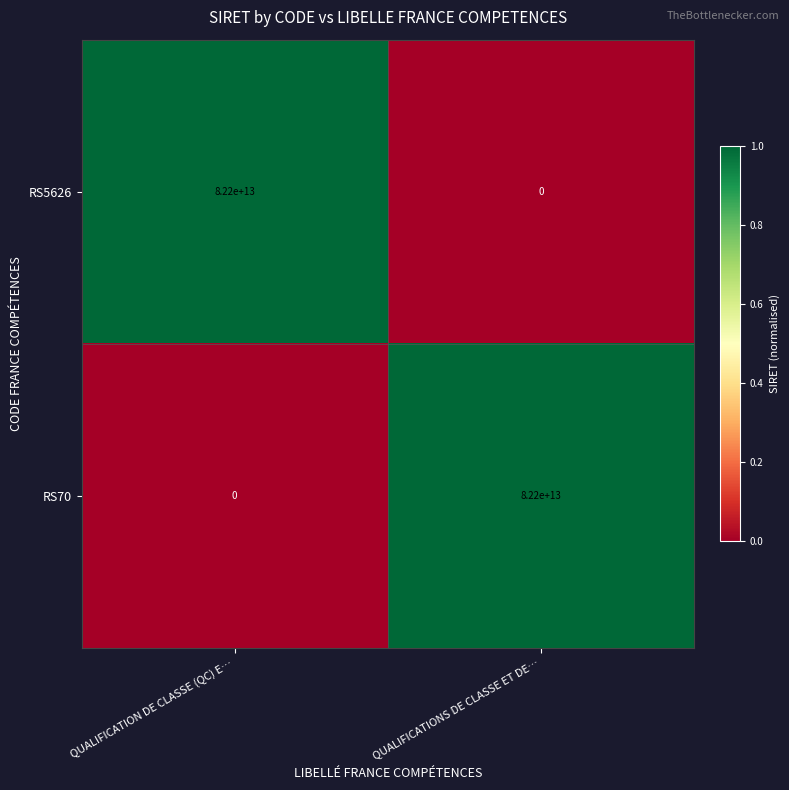

What is the difference between the highest and lowest values at QUALIFICATION DE CLASSE (QC) E…?

82200000000000